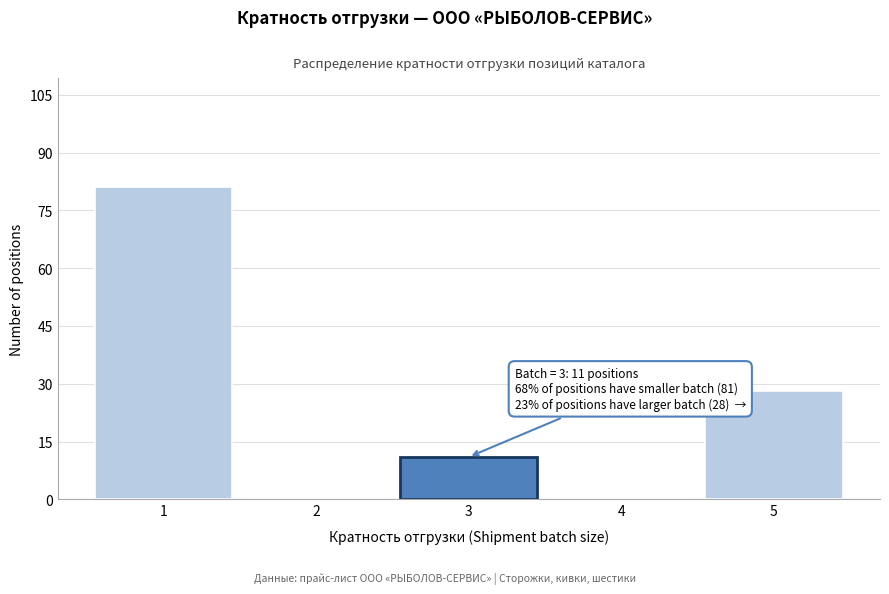

Reading left to right, transcribe all the data shown in this chart.

1=81	2=0	3=11	4=0	5=28